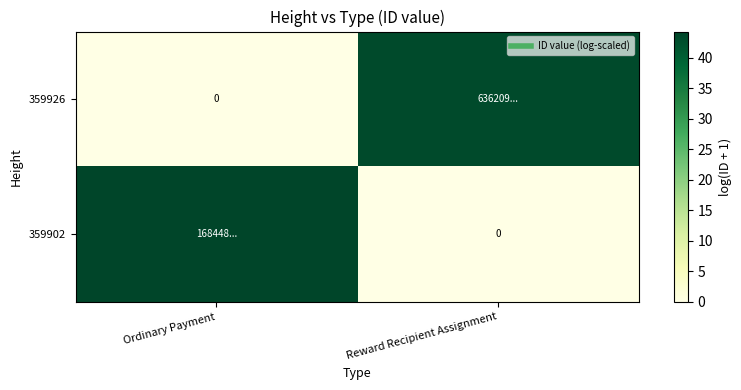

List the labels in order of 359902 value, smallest first.

Reward Recipient Assignment, Ordinary Payment